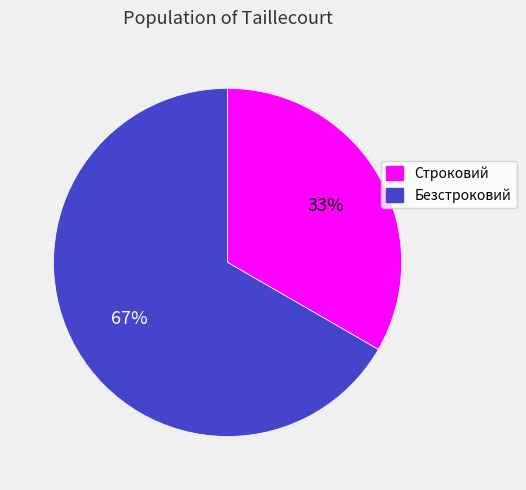

To the nearest percent, what percentage of the pie is Строковий?

33%